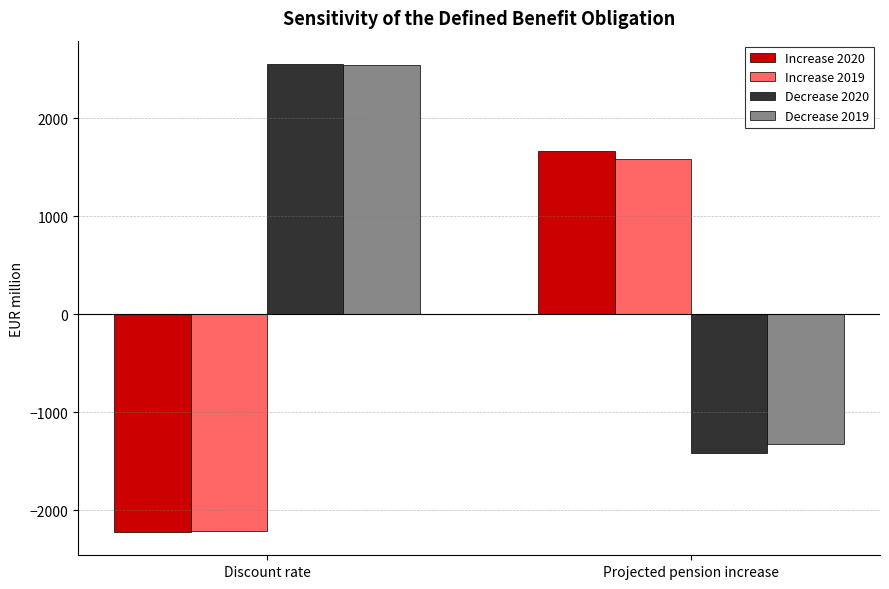

What is the difference between the highest and lowest values at Projected pension increase?

3077